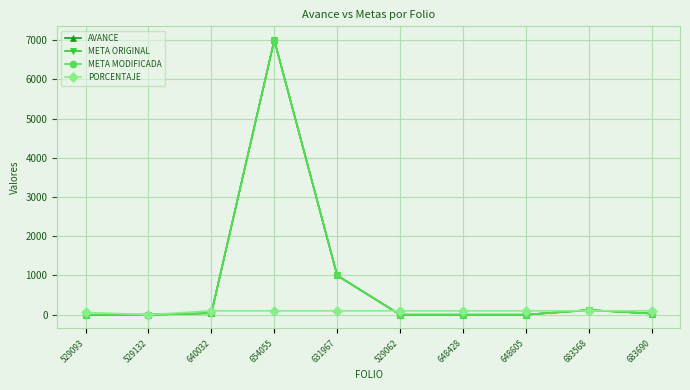

Is this an area chart (filled region under the line)?

No